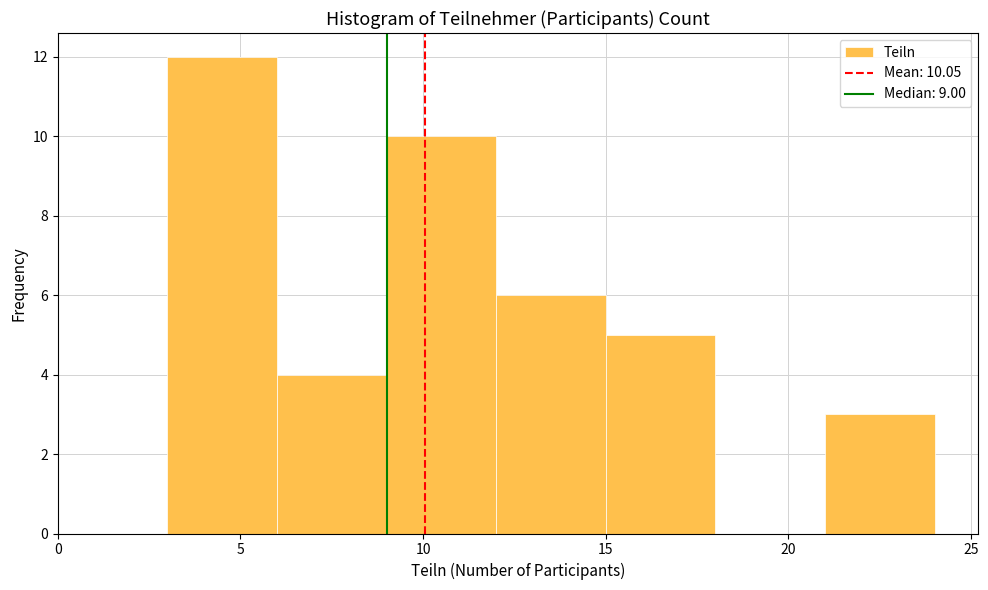

Over which range of the x-axis is the bar tallest?

3 to 6